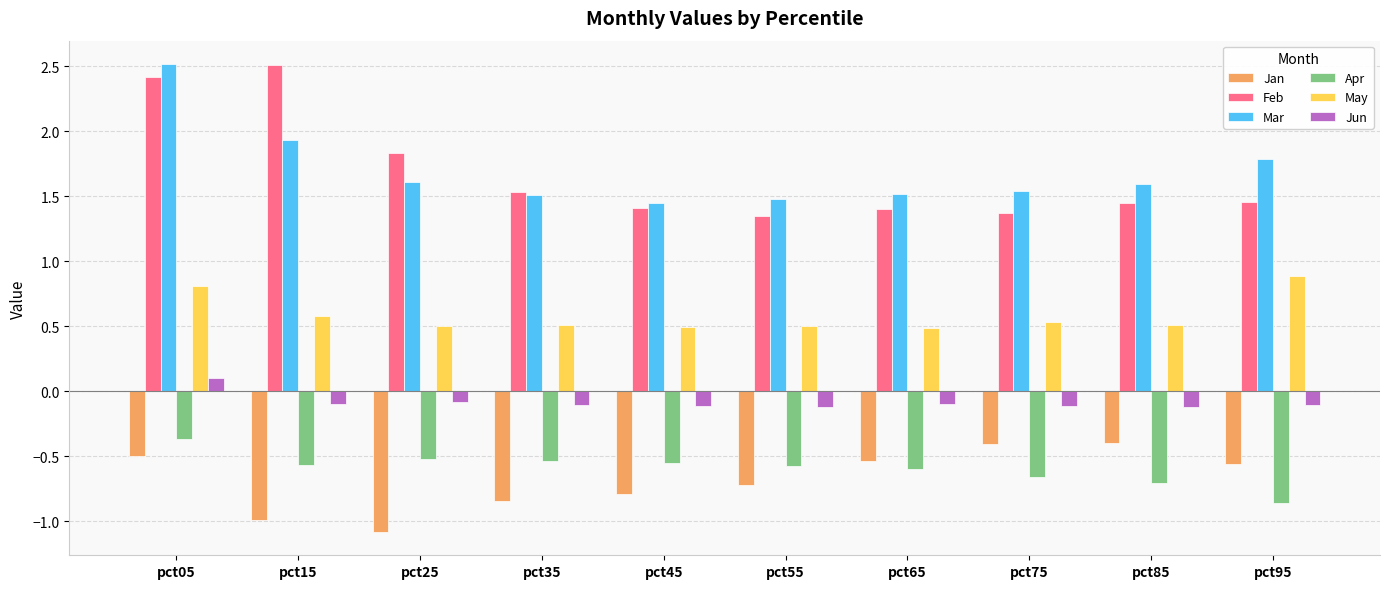

The value of Jan at pct15 is -1.6. True or false?

False